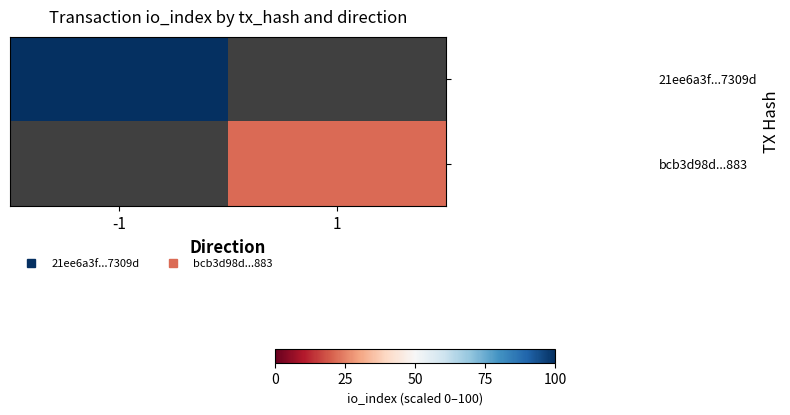

How many distinct data groups are displayed?

2